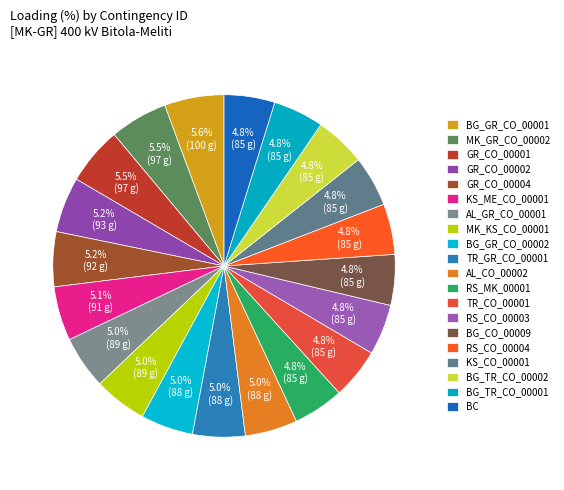

Is there any slice that represents more than half of the pie?

No